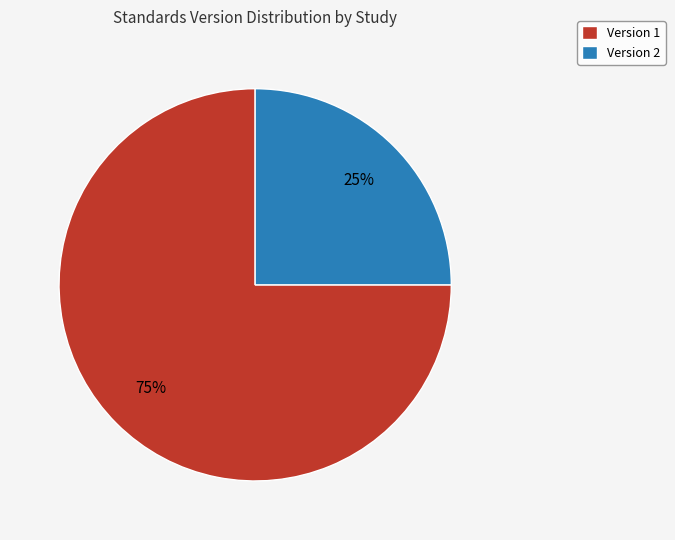

The Version 1 slice represents 90% of the pie. True or false?

False